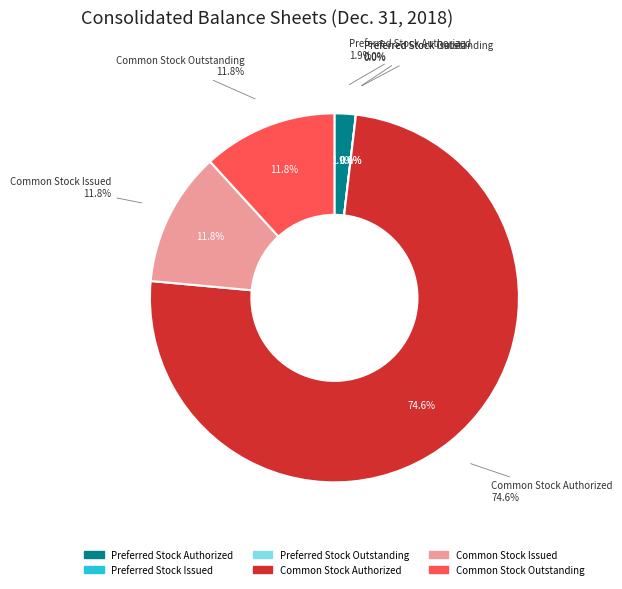

To the nearest percent, what is the difference between the largest and smallest slice percentages?

75%